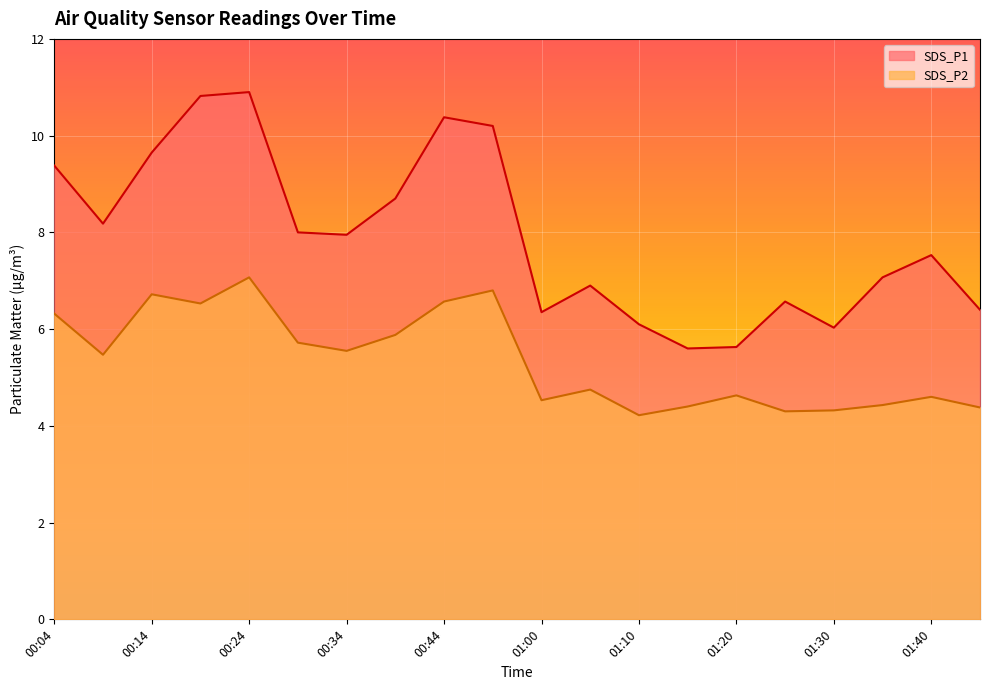

How many categories are shown in the chart?

20